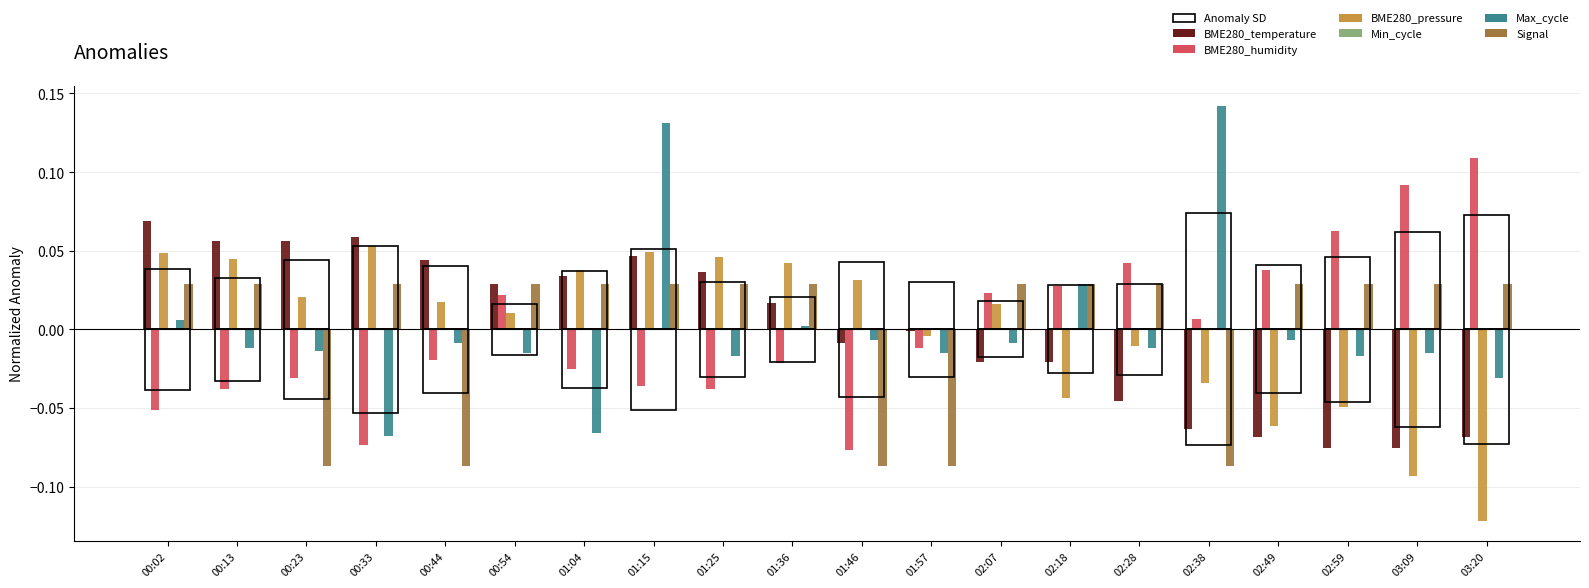

What is the minimum value shown in the chart?

-0.1